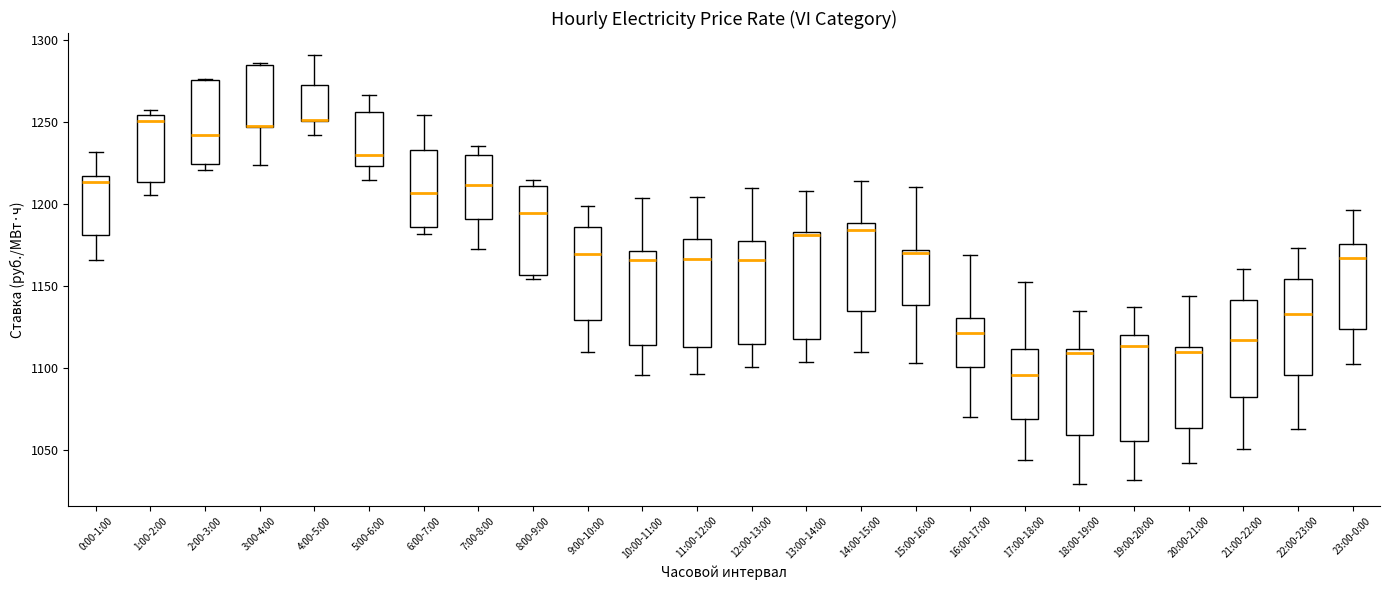

Reading left to right, read every box against the y-axis: the position of its median line, the range the box covers, and the ends of its whiskers. The values are not printed on the chart, so give them approximately, as read against the axis.

0:00-1:00: median 1215 (just below the box's upper edge), box 1180 to 1215, whiskers 1165 to 1230
1:00-2:00: median 1250, box 1215 to 1255, whiskers 1205 to 1255 (just above the box's upper edge)
2:00-3:00: median 1240, box 1225 to 1275, whiskers 1220 to 1275
3:00-4:00: median 1245 (drawn on the box's lower edge), box 1245 to 1285, whiskers 1225 to 1285
4:00-5:00: median 1250 (drawn on the box's lower edge), box 1250 to 1270, whiskers 1240 to 1290
5:00-6:00: median 1230, box 1225 to 1255, whiskers 1215 to 1265
6:00-7:00: median 1205, box 1185 to 1235, whiskers 1180 to 1255
7:00-8:00: median 1210, box 1190 to 1230, whiskers 1175 to 1235
8:00-9:00: median 1195, box 1155 to 1210, whiskers 1155 (just below the box's lower edge) to 1215
9:00-10:00: median 1170, box 1130 to 1185, whiskers 1110 to 1200
10:00-11:00: median 1165, box 1115 to 1170, whiskers 1095 to 1205
11:00-12:00: median 1165, box 1115 to 1180, whiskers 1095 to 1205
12:00-13:00: median 1165, box 1115 to 1180, whiskers 1100 to 1210
13:00-14:00: median 1180, box 1120 to 1185, whiskers 1105 to 1210
14:00-15:00: median 1185, box 1135 to 1190, whiskers 1110 to 1215
15:00-16:00: median 1170 (just below the box's upper edge), box 1140 to 1170, whiskers 1105 to 1210
16:00-17:00: median 1120, box 1100 to 1130, whiskers 1070 to 1170
17:00-18:00: median 1095, box 1070 to 1110, whiskers 1045 to 1150
18:00-19:00: median 1110 (just below the box's upper edge), box 1060 to 1110, whiskers 1030 to 1135
19:00-20:00: median 1115, box 1055 to 1120, whiskers 1030 to 1135
20:00-21:00: median 1110, box 1065 to 1115, whiskers 1040 to 1145
21:00-22:00: median 1115, box 1080 to 1140, whiskers 1050 to 1160
22:00-23:00: median 1135, box 1095 to 1155, whiskers 1065 to 1175
23:00-0:00: median 1165, box 1125 to 1175, whiskers 1100 to 1195